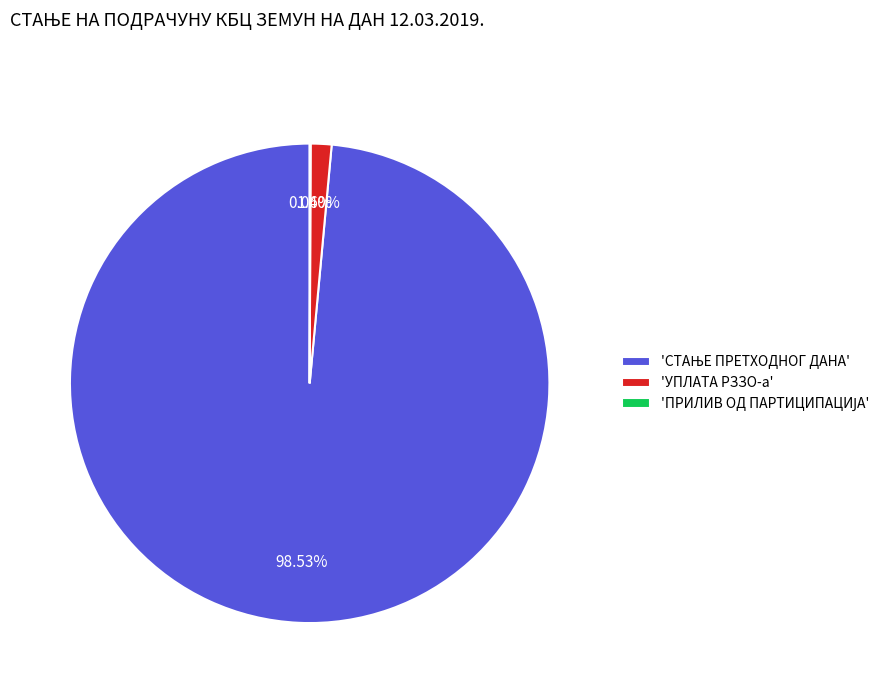

Is 'УПЛАТА РЗЗО-а' the majority of the pie?

No